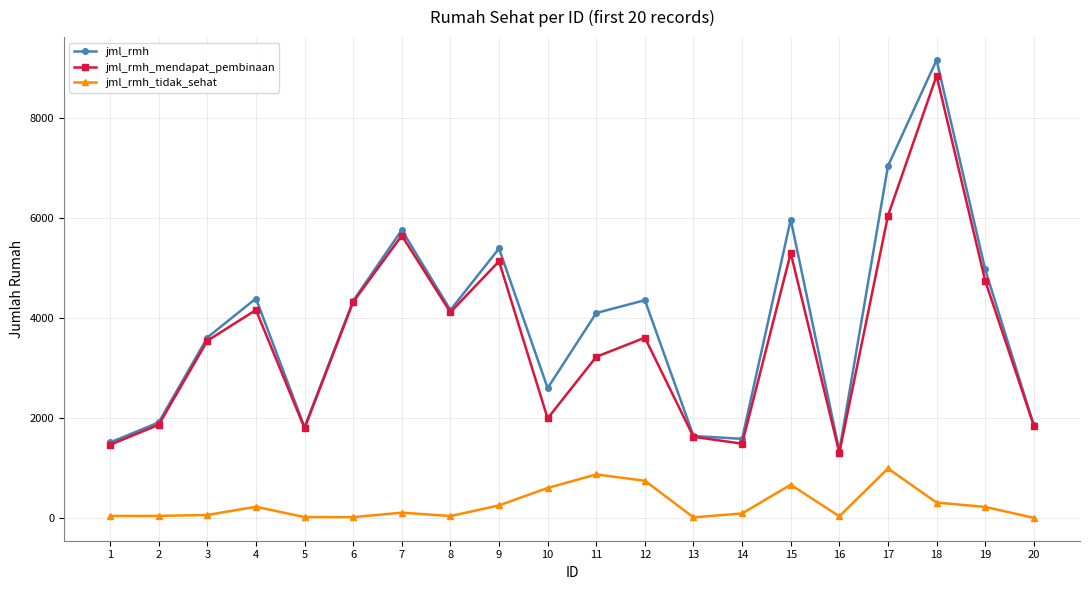

True or false: jml_rmh_mendapat_pembinaan has more than 0 interior local peaks.

True